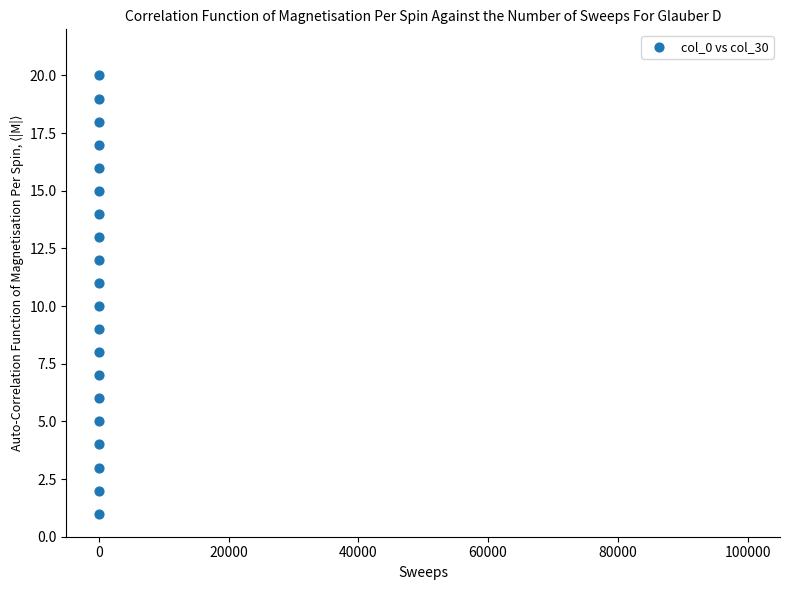

What is the range of Y values (max minus min)?

19